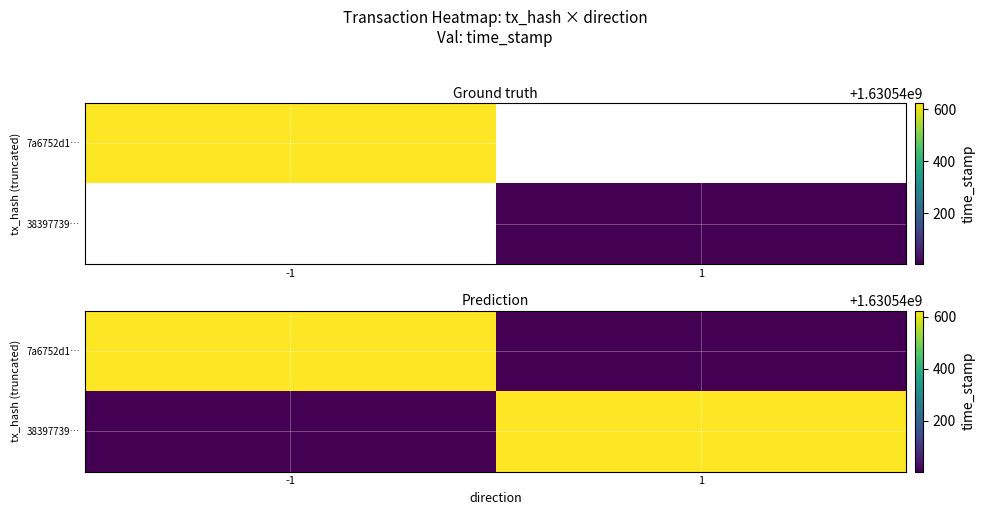

The value of 7a6752d12c417cd93ae03ee62b7a0ec909fb011 at time_stamp is 424415614. True or false?

False